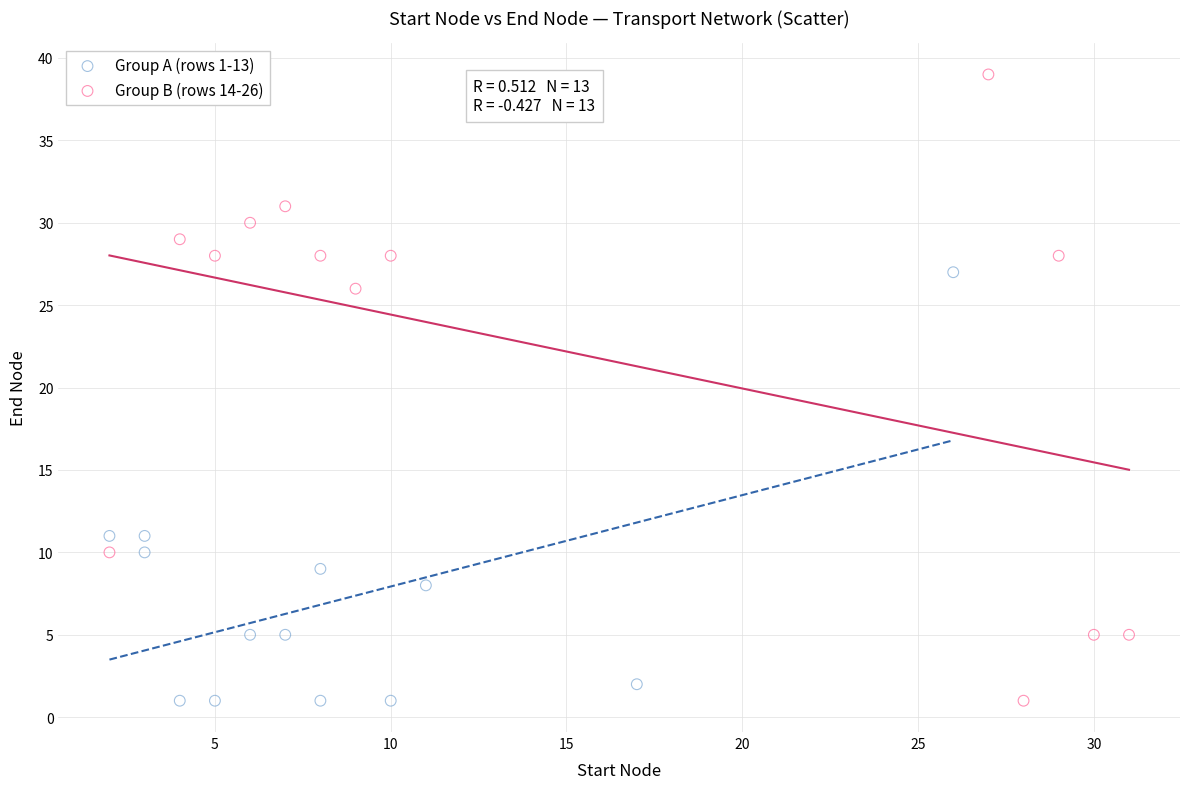

Which series has the largest Y range (max minus min)?

Group B (rows 14-26)